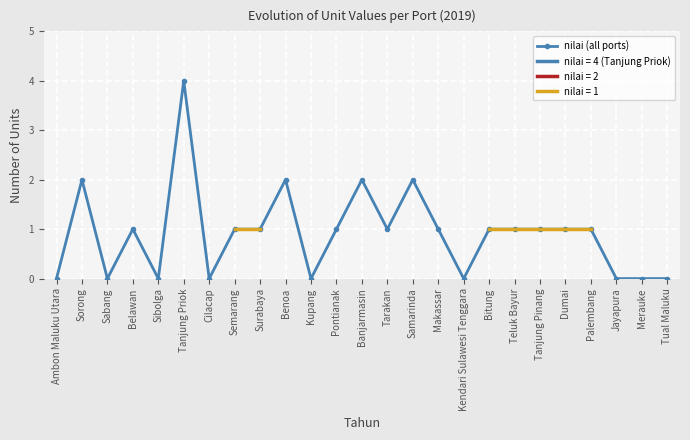

Reading right to left, transcribe all the data shown in this chart.

0	0	0	1	1	1	1	1	0	1	2	1	2	1	0	2	1	1	0	4	0	1	0	2	0